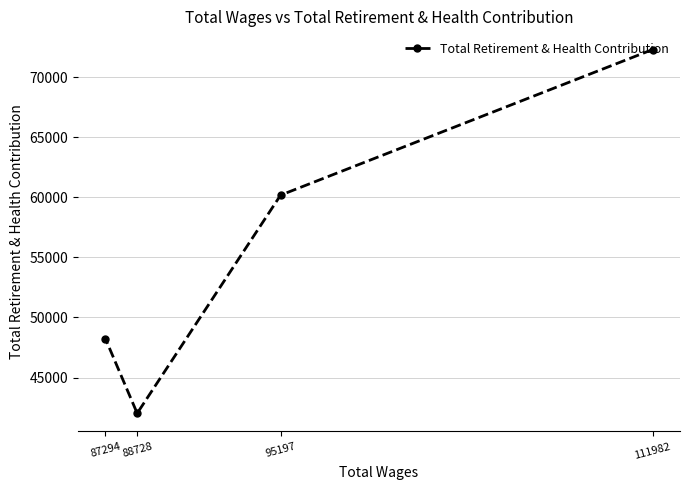

Which label corresponds to the smallest value in the chart?

88728